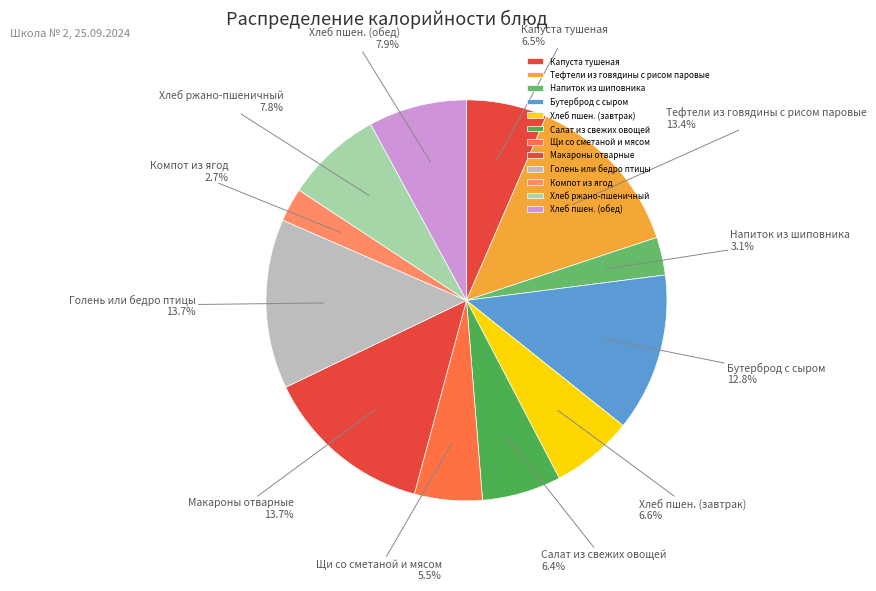

To the nearest percent, what is the average slice percentage?

8%